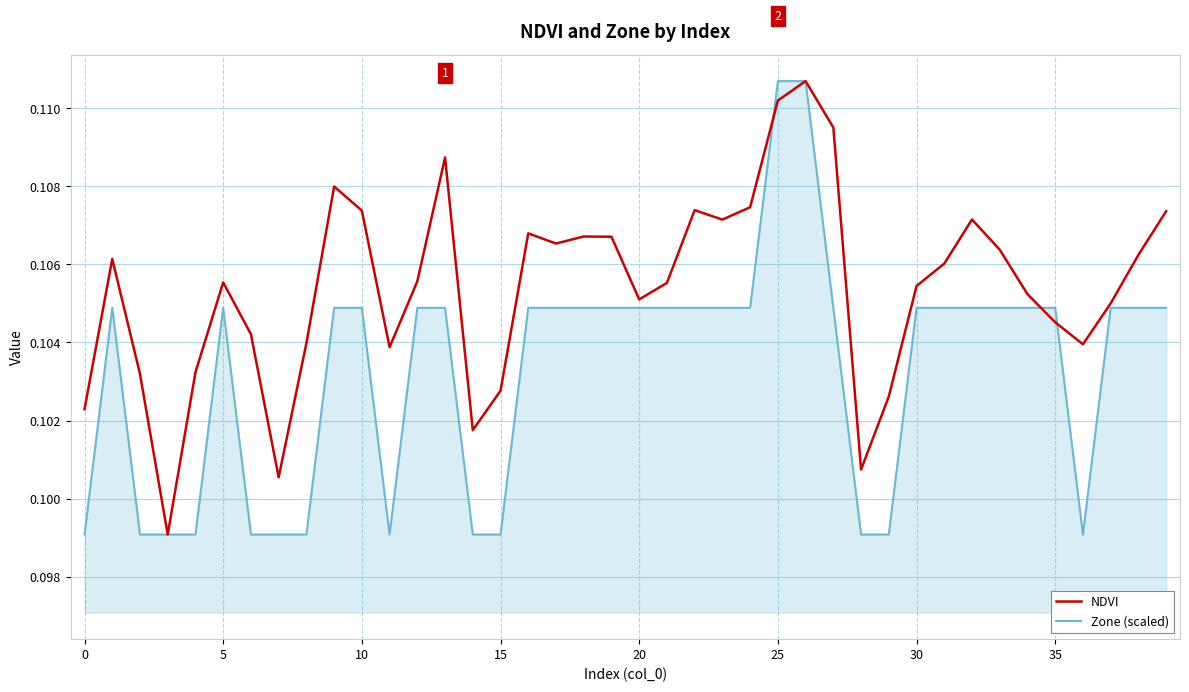

Count the number of categories in the chart.

40